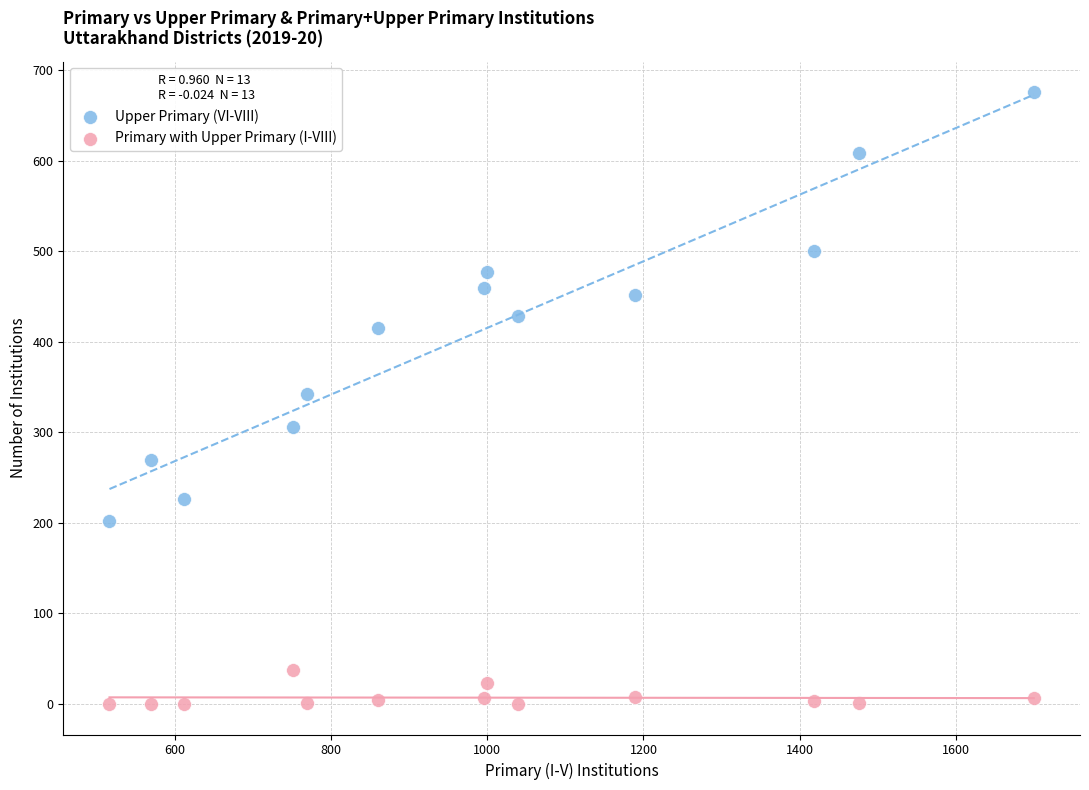

Which series has the largest Y range (max minus min)?

Upper Primary (VI-VIII)